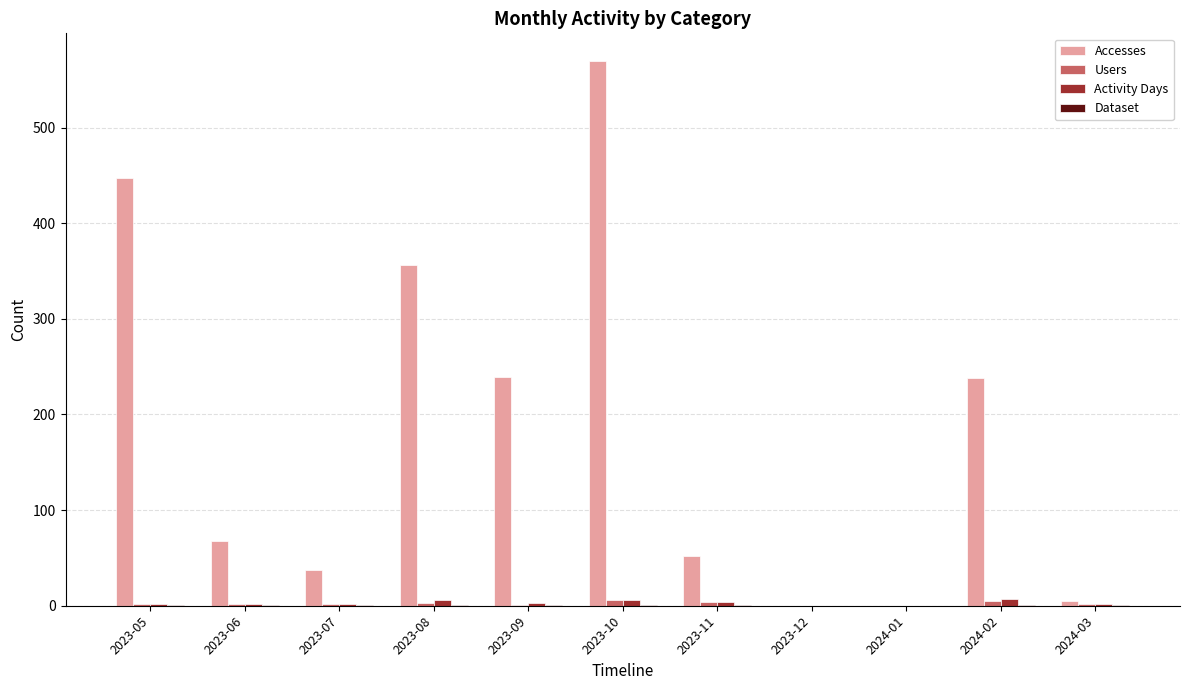

Which category has the highest value across all series?

2023-10